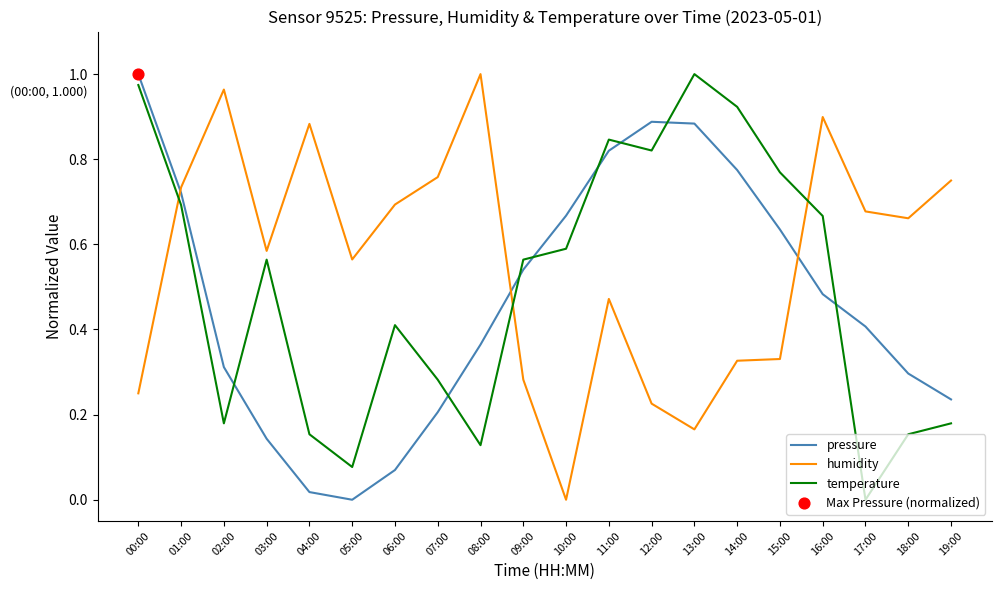

Which series changed the most between 00:00 and 07:00?

pressure